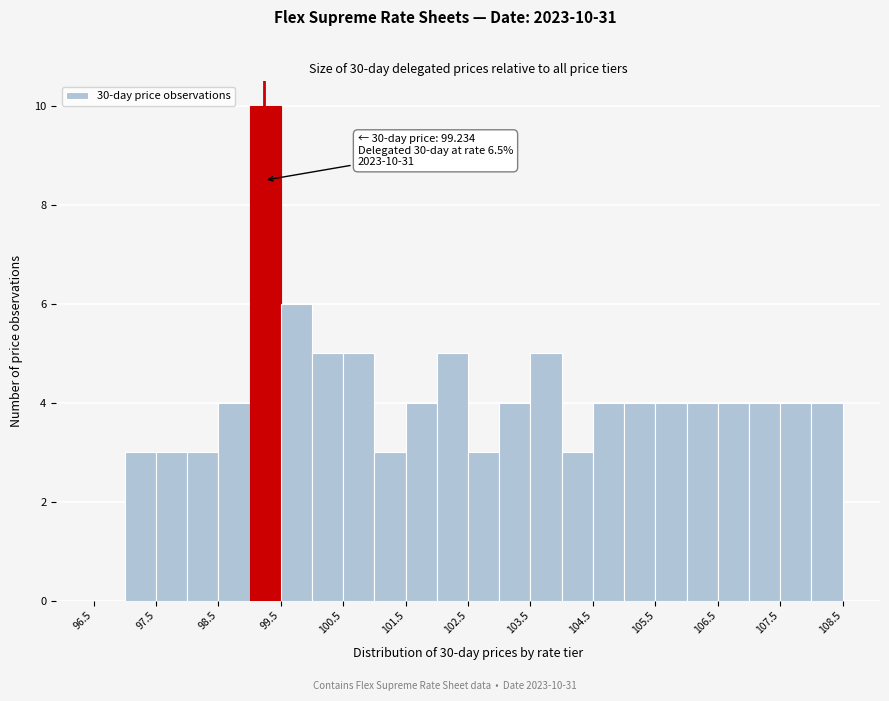

Over which range of the x-axis is the bar tallest?

99.0 to 99.5